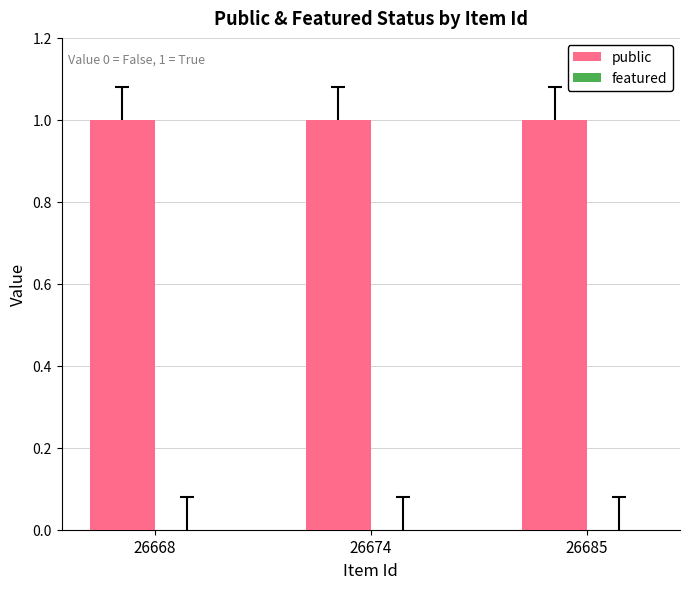

Reading left to right, extract all data points from this chart.

public: 26668=1	26674=1	26685=1
featured: 26668=0	26674=0	26685=0